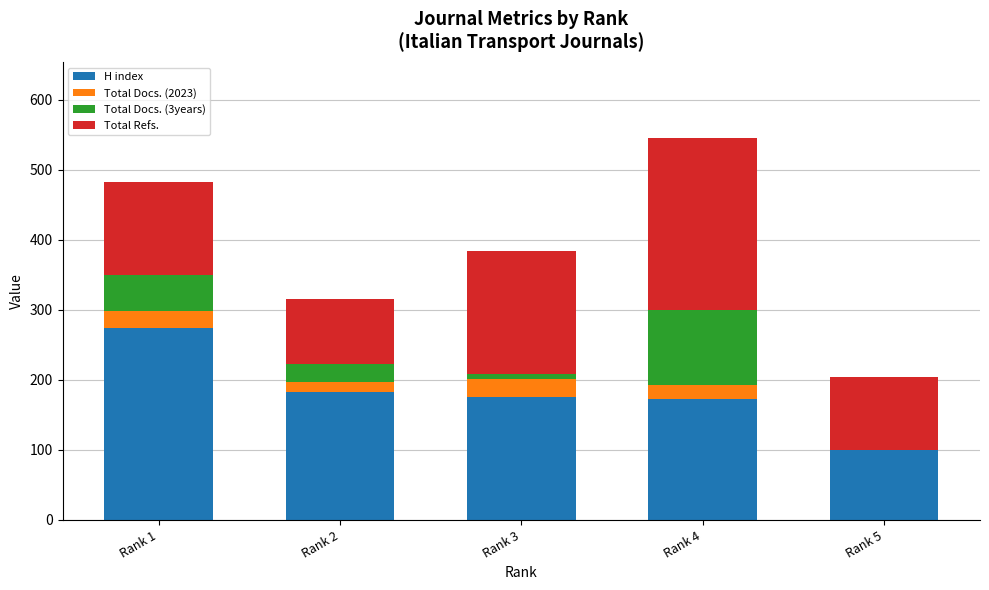

Are the bars grouped side by side (vs. stacked)?

No